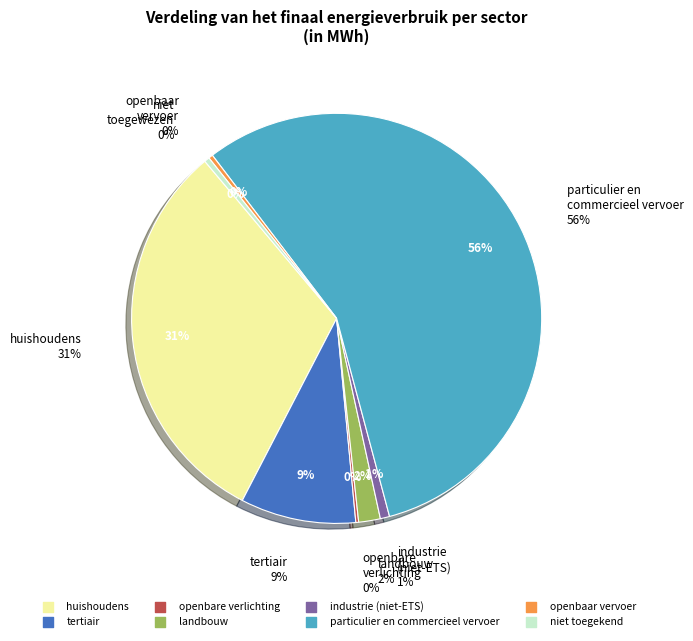

Count the number of slices in the pie.

8